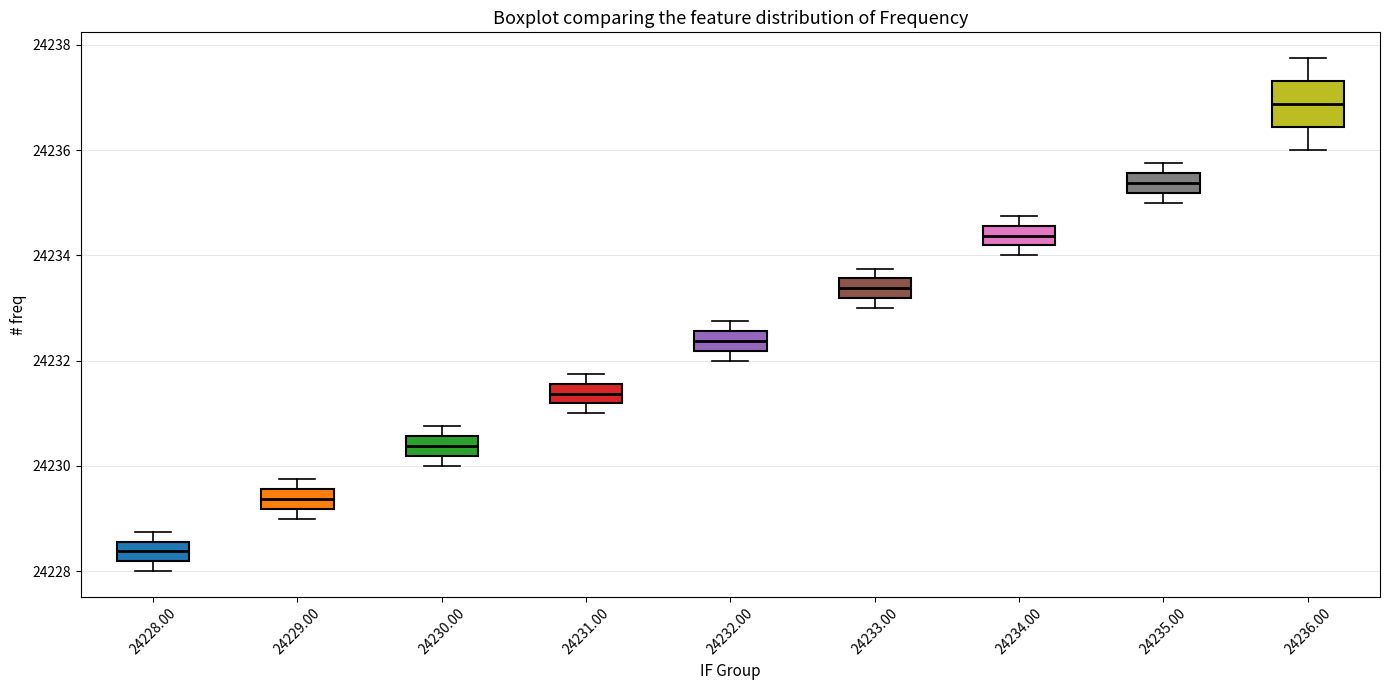

Reading left to right, transcribe this box plot: for each box, give where its median line is, the range the box spans, and where its two whiskers end, as read against the y-axis. The values are not printed on the chart, so give them approximately, as read against the axis.

24228.00: median 24228.4, box 24228.2 to 24228.6, whiskers 24228.0 to 24228.8
24229.00: median 24229.4, box 24229.2 to 24229.6, whiskers 24229.0 to 24229.8
24230.00: median 24230.4, box 24230.2 to 24230.6, whiskers 24230.0 to 24230.8
24231.00: median 24231.4, box 24231.2 to 24231.6, whiskers 24231.0 to 24231.8
24232.00: median 24232.4, box 24232.2 to 24232.6, whiskers 24232.0 to 24232.8
24233.00: median 24233.4, box 24233.2 to 24233.6, whiskers 24233.0 to 24233.8
24234.00: median 24234.4, box 24234.2 to 24234.6, whiskers 24234.0 to 24234.8
24235.00: median 24235.4, box 24235.2 to 24235.6, whiskers 24235.0 to 24235.8
24236.00: median 24236.8, box 24236.4 to 24237.4, whiskers 24236.0 to 24237.8